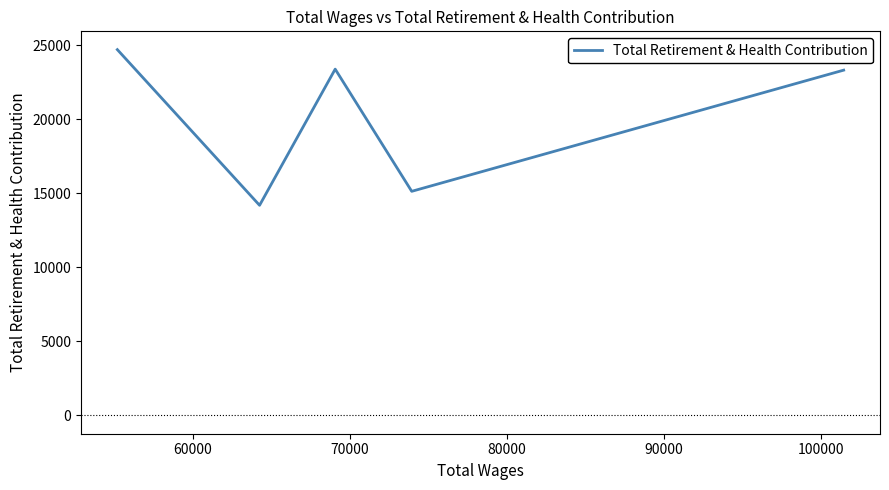

Is it true that the value at 70000 is 23373?

True